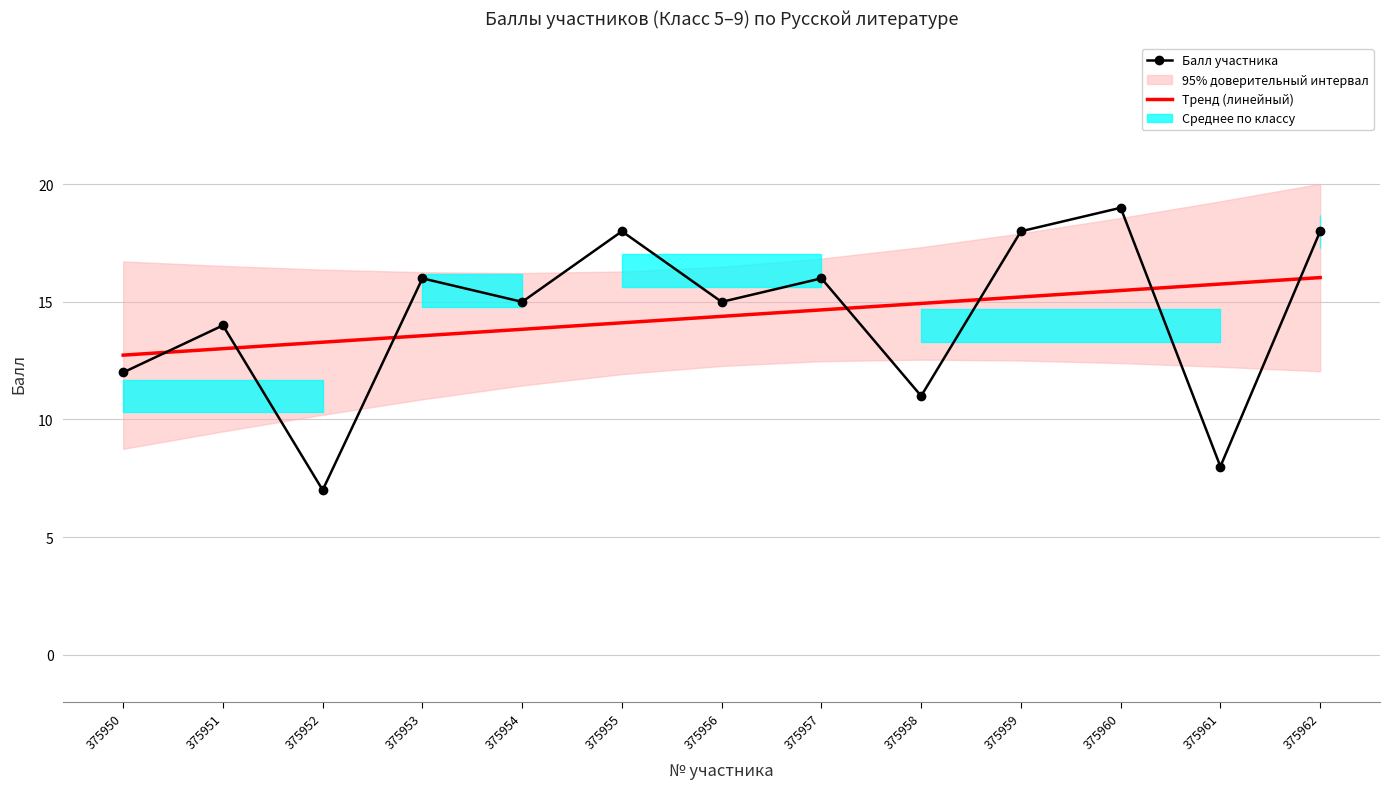

How many lines are shown in the chart?

2